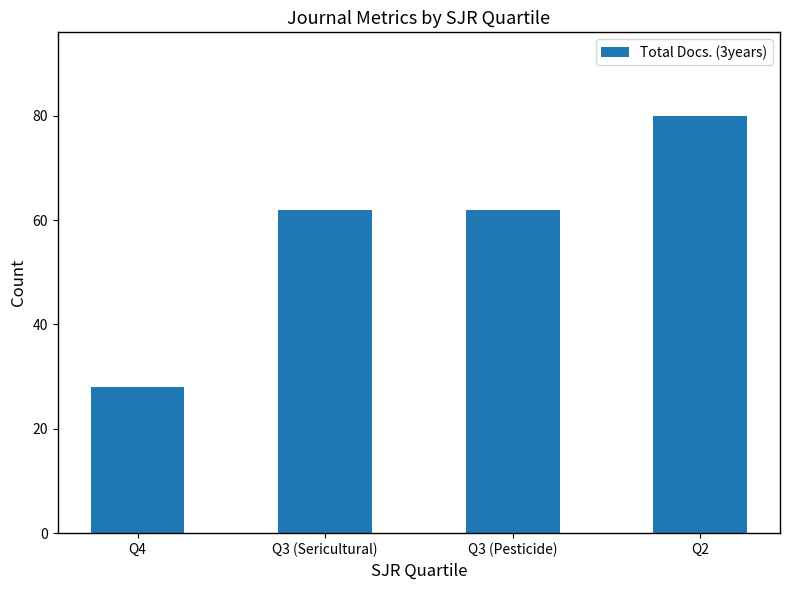

Reading right to left, extract all data points from this chart.

80	62	62	28